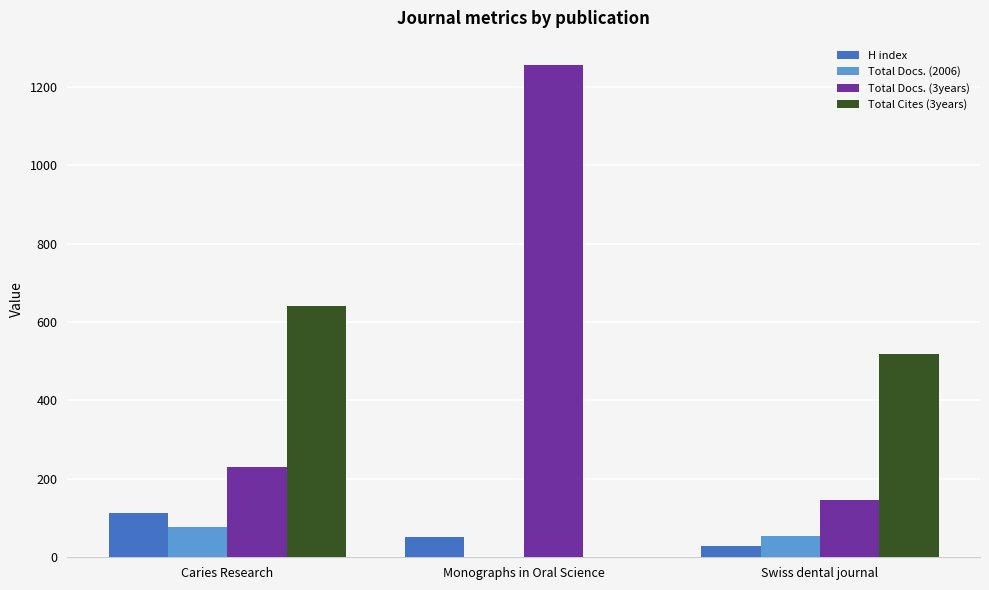

Does the chart contain stacked bars?

No